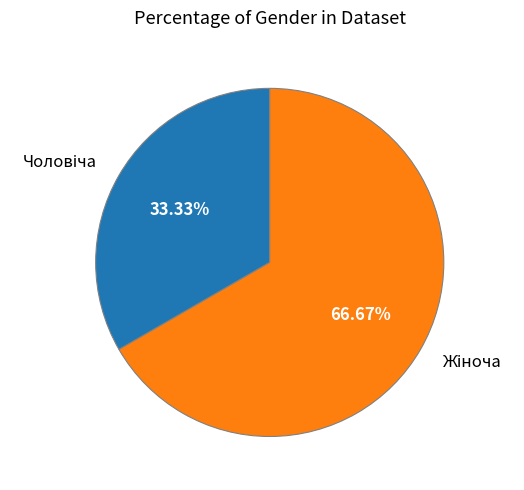

Does any single category account for the majority?

Yes